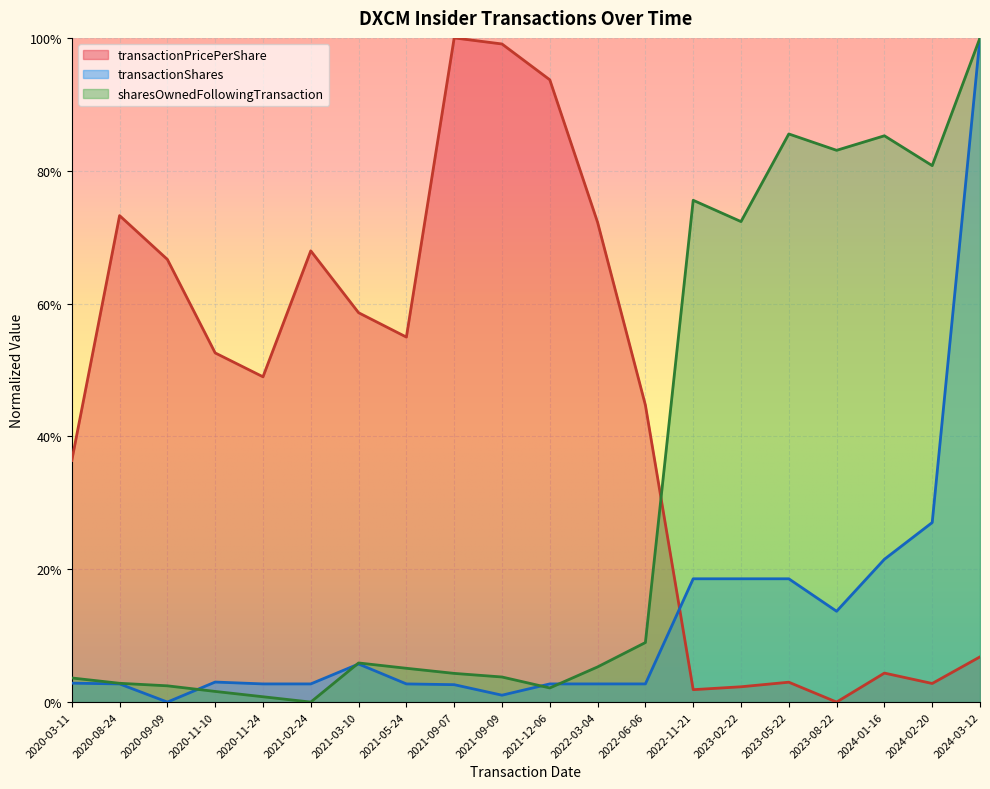

What is the maximum value for sharesOwnedFollowingTransaction?

1.0